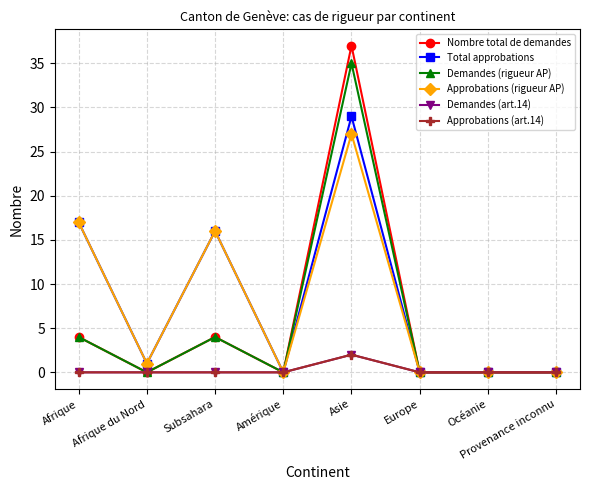

Is this an area chart (filled region under the line)?

No